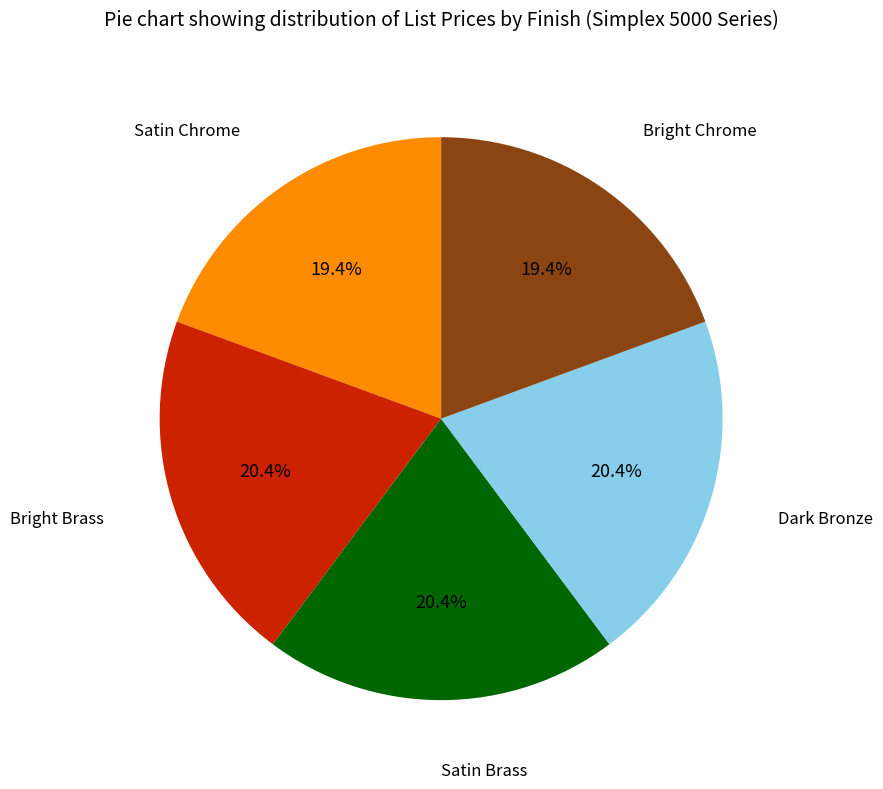

How many segments does this pie chart have?

5